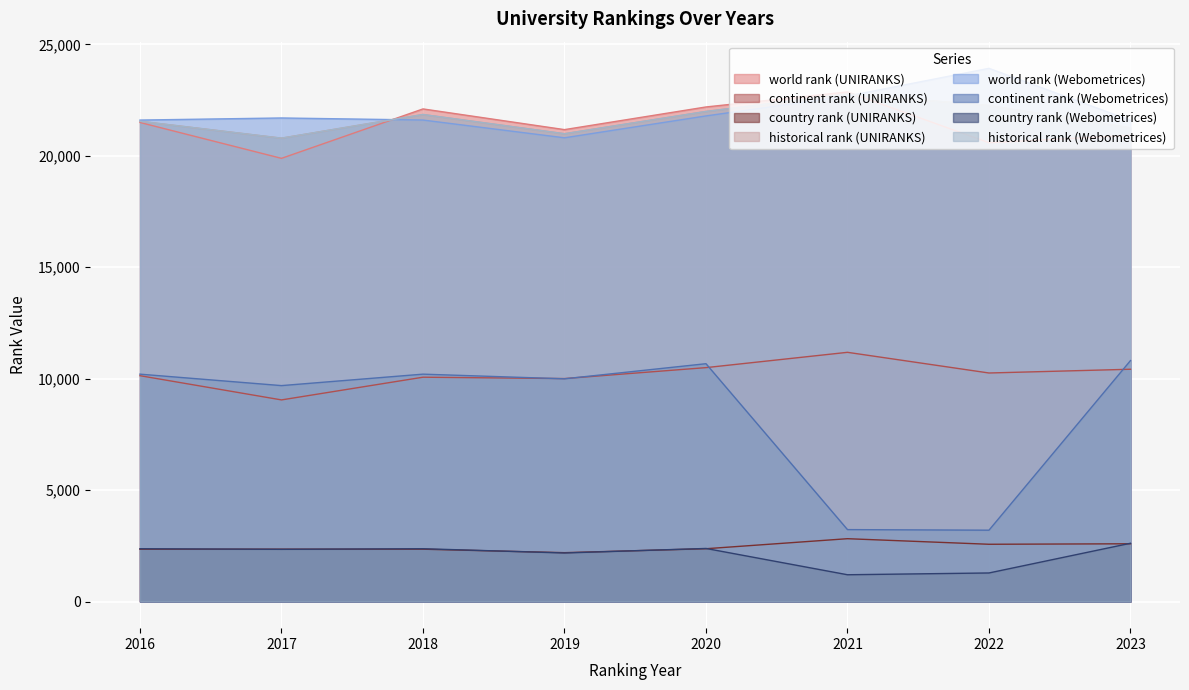

In historical rank (UNIRANKS), how many points are higher than both neighbors (excluding endpoints)?

2